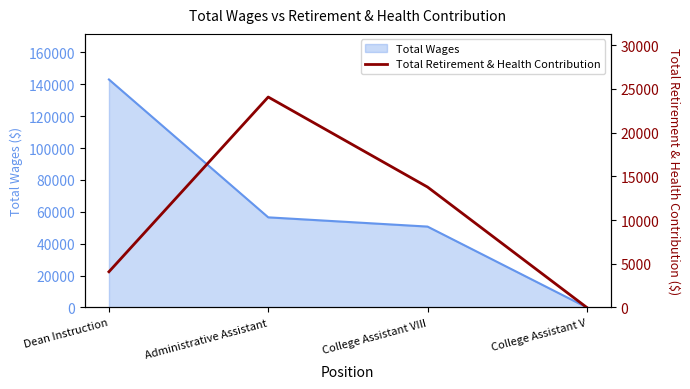

The chart shows a value of 0.0 at College Assistant V. True or false?

True